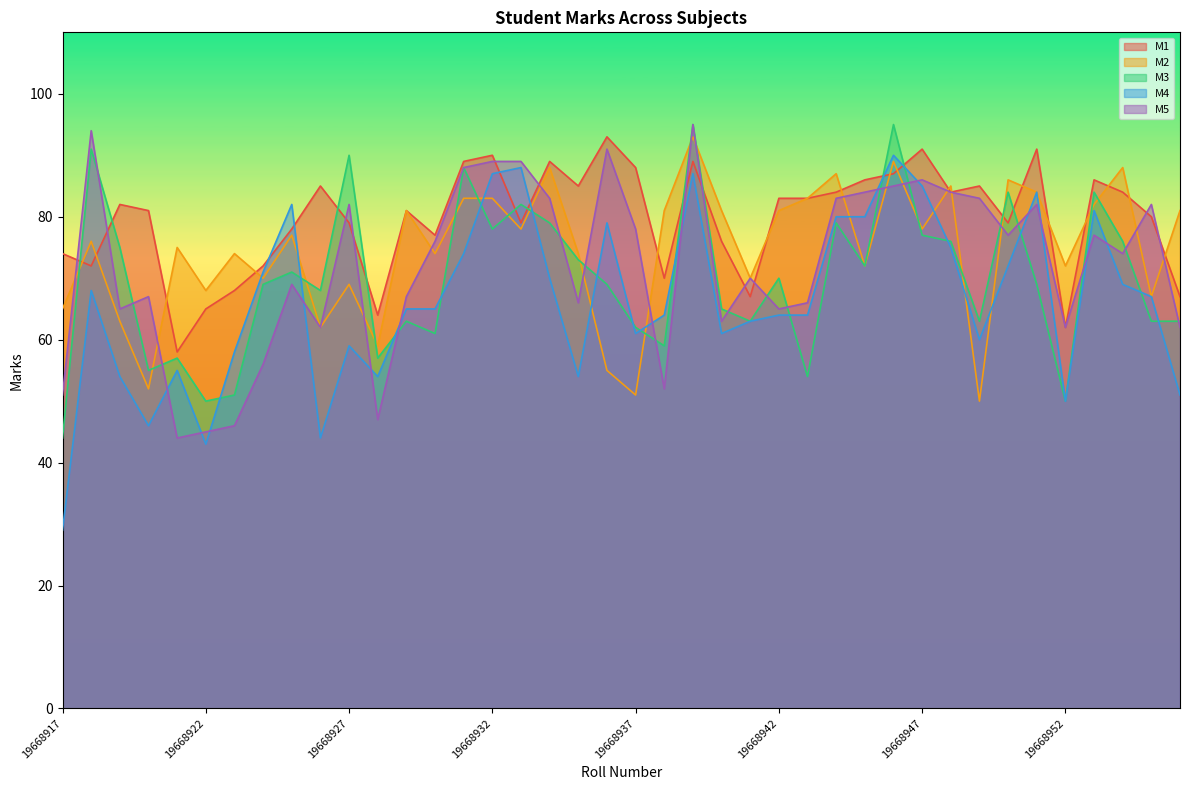

Read the M1 value at 19668920.

81